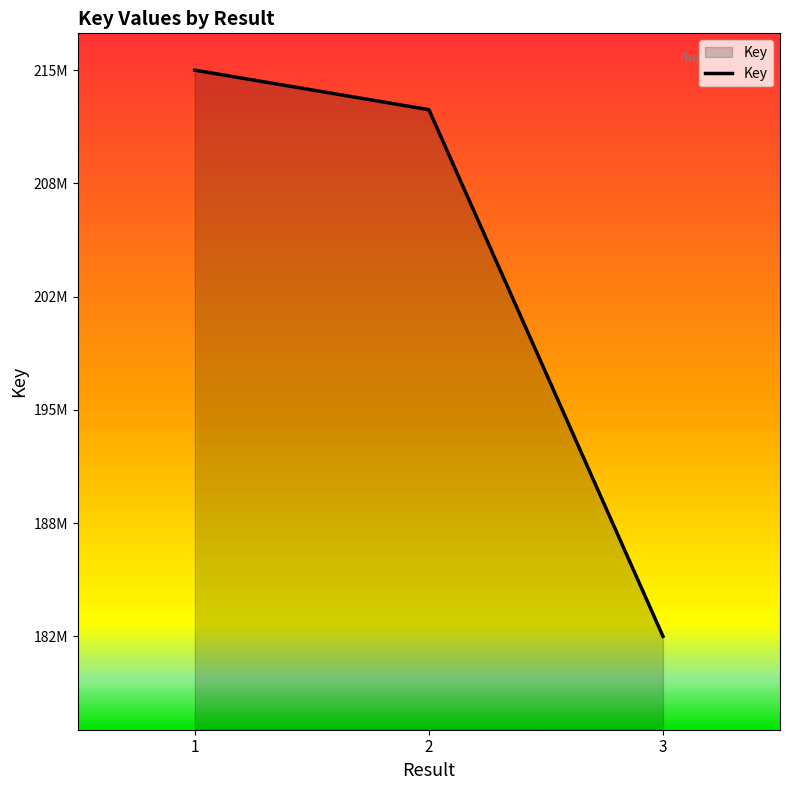

Reading left to right, list all the values displayed in this chart.

1=215380196	2=213065371	3=182239266